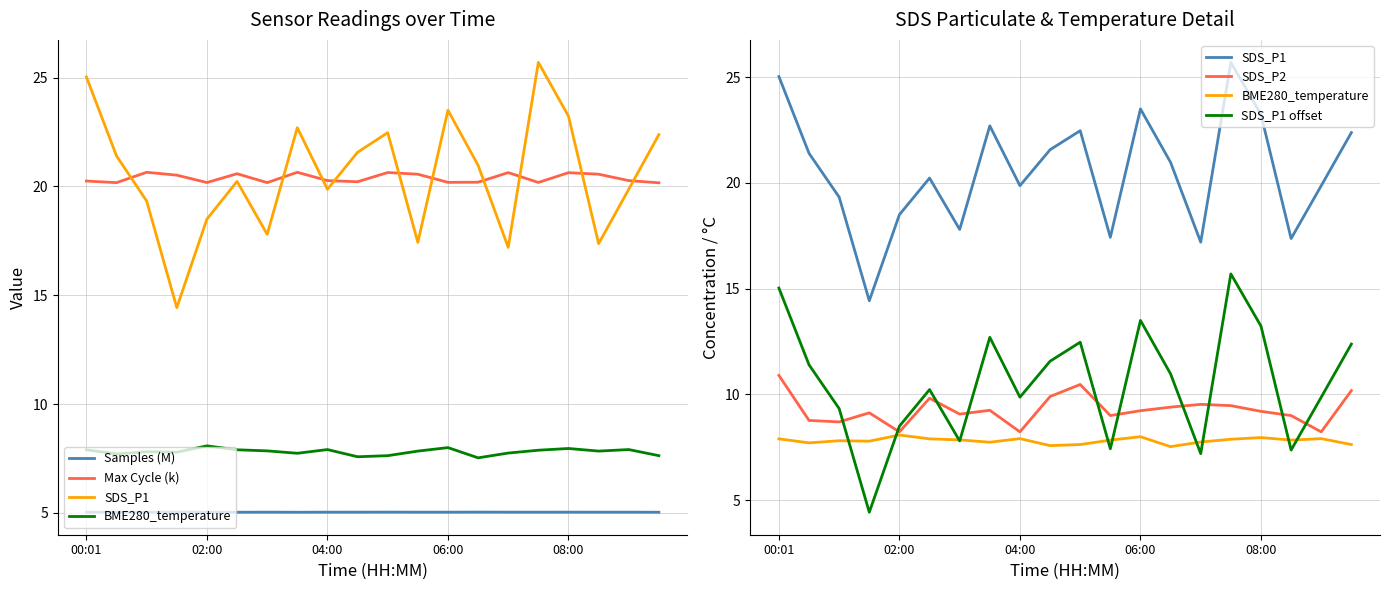

Rank the series by their maximum value, from highest to lowest.

SDS_P1, Max Cycle (k), SDS_P1 offset, SDS_P2, BME280_temperature, Samples (M)